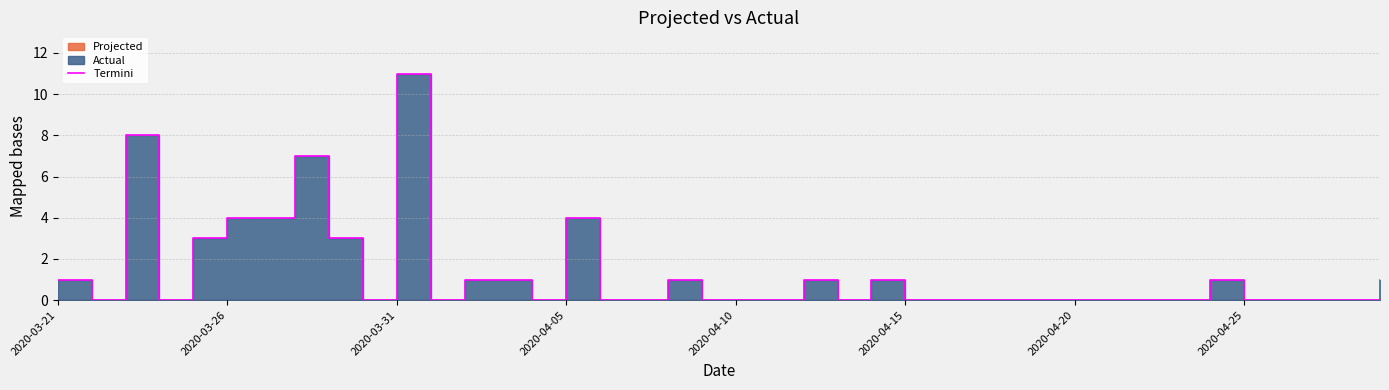

How many data points does each series have?

40